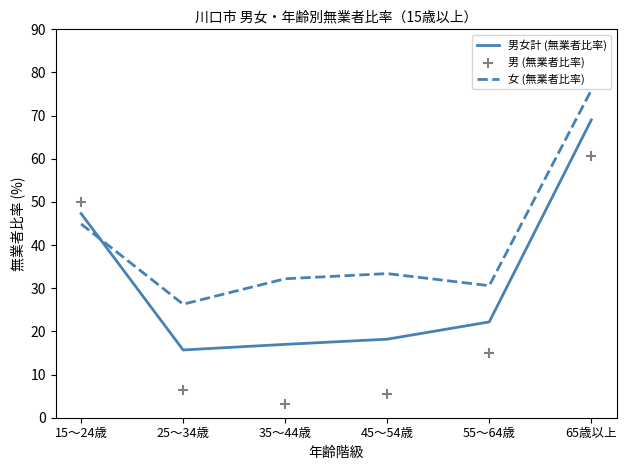

What is the total value across all series at 35～44歳?

52.4